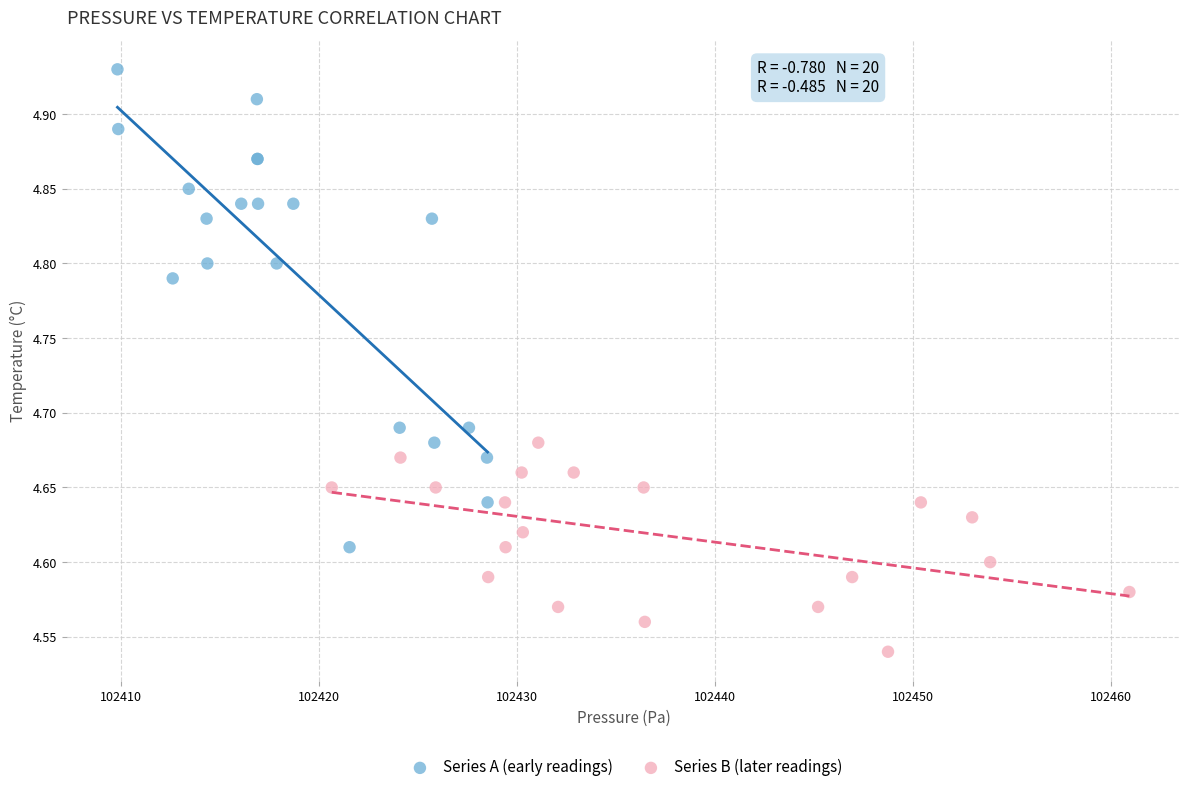

Which series has the largest Y range (max minus min)?

Series A (early readings)